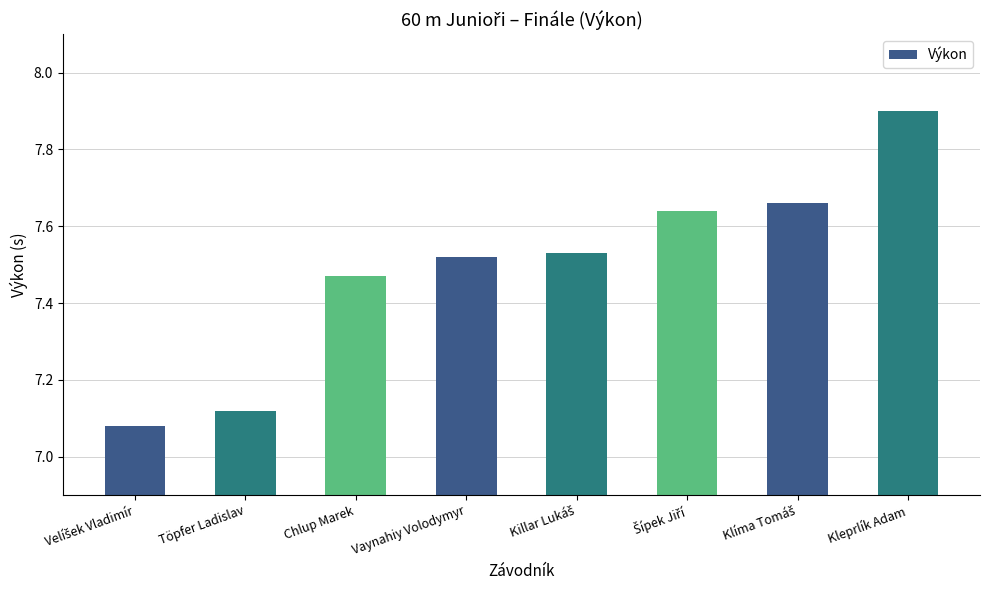

What is the greatest value displayed?

7.9